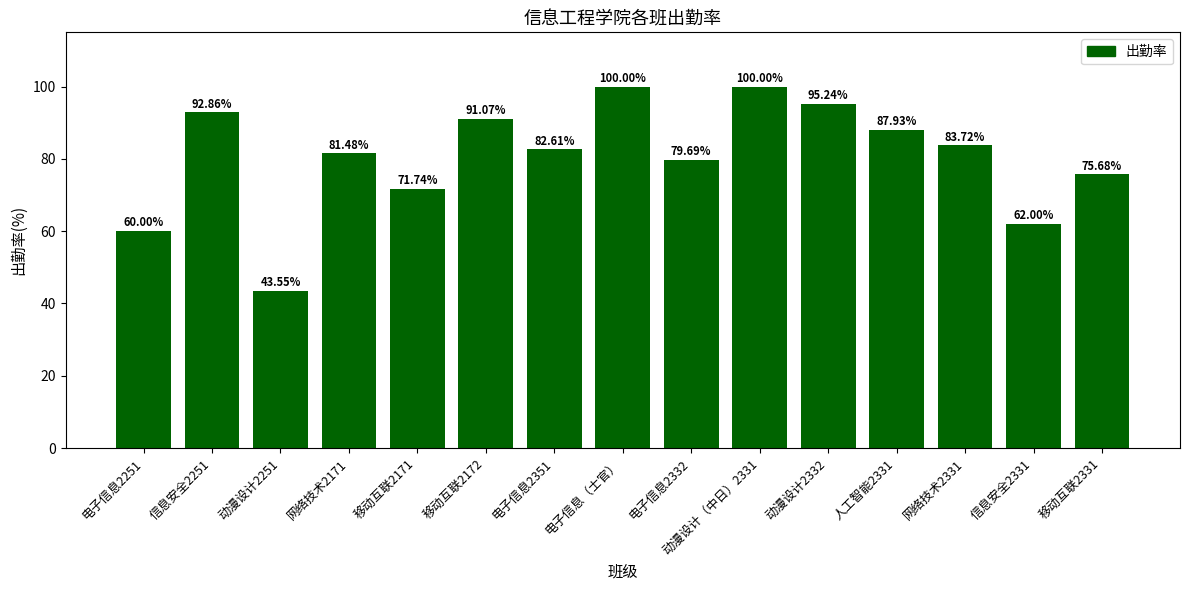

What position from the left is 信息安全2251?

2